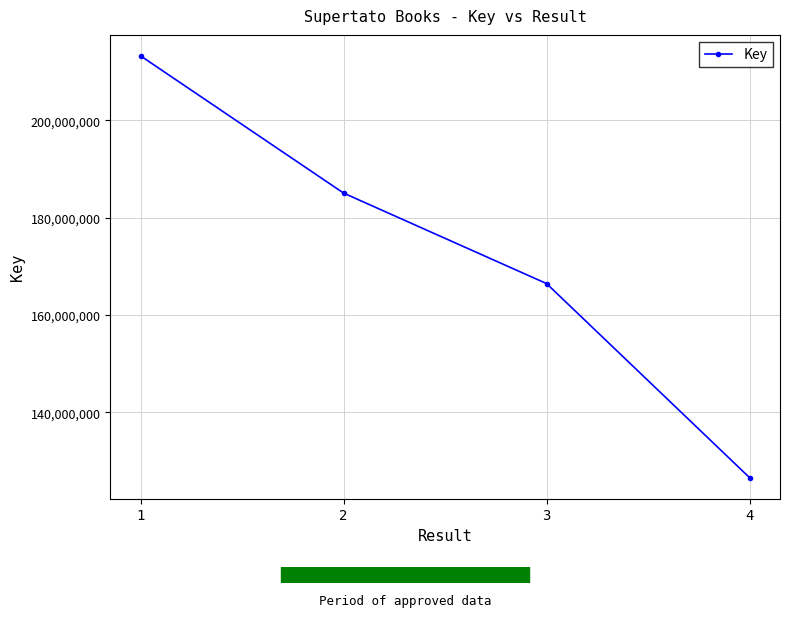

Is it true that the value at 1 is 213266733?

True